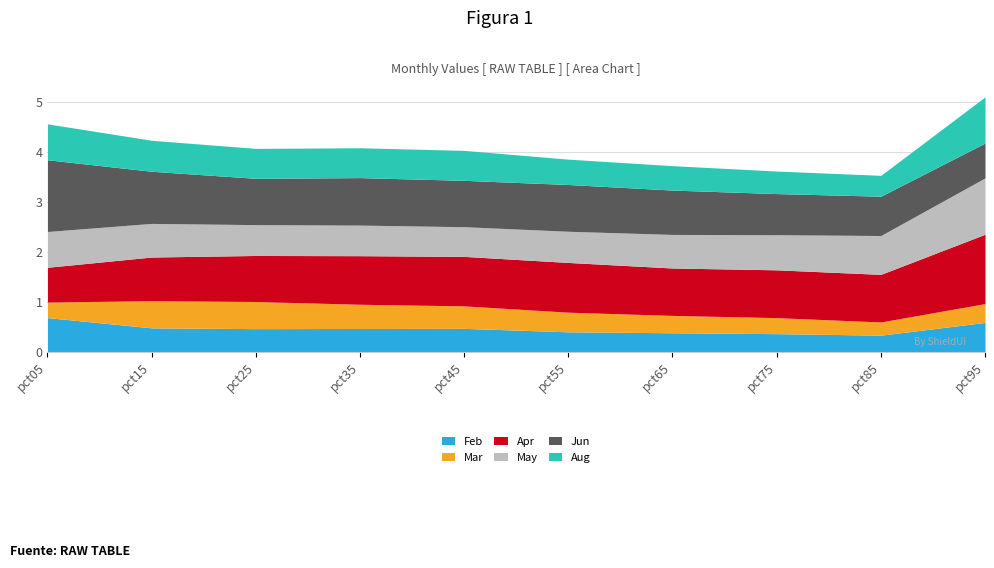

Count the Aug values in the range 0 to 1.

10